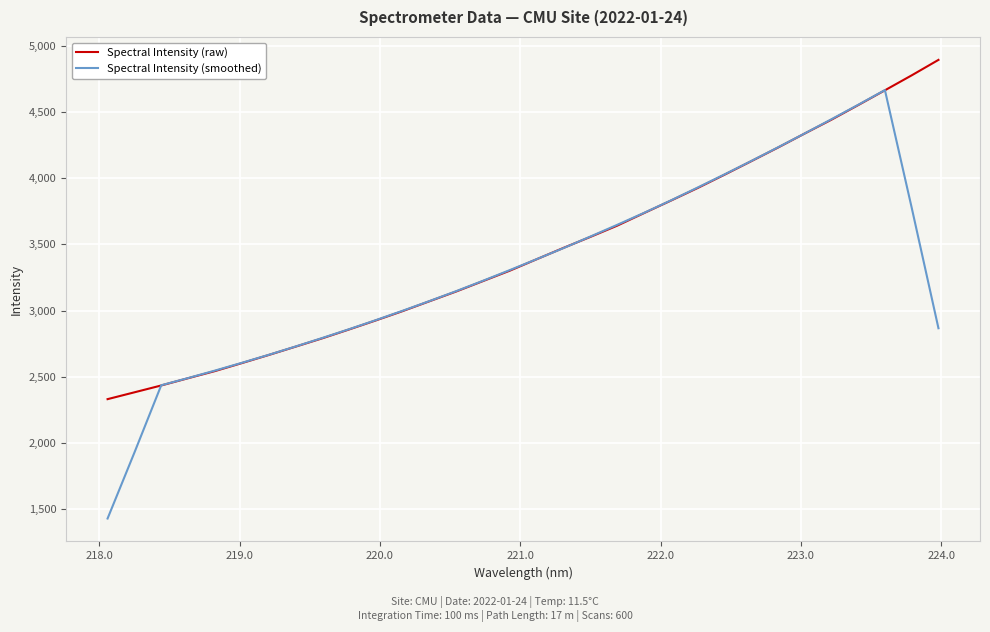

What is the highest value of the Spectral Intensity (raw) series?

4892.2